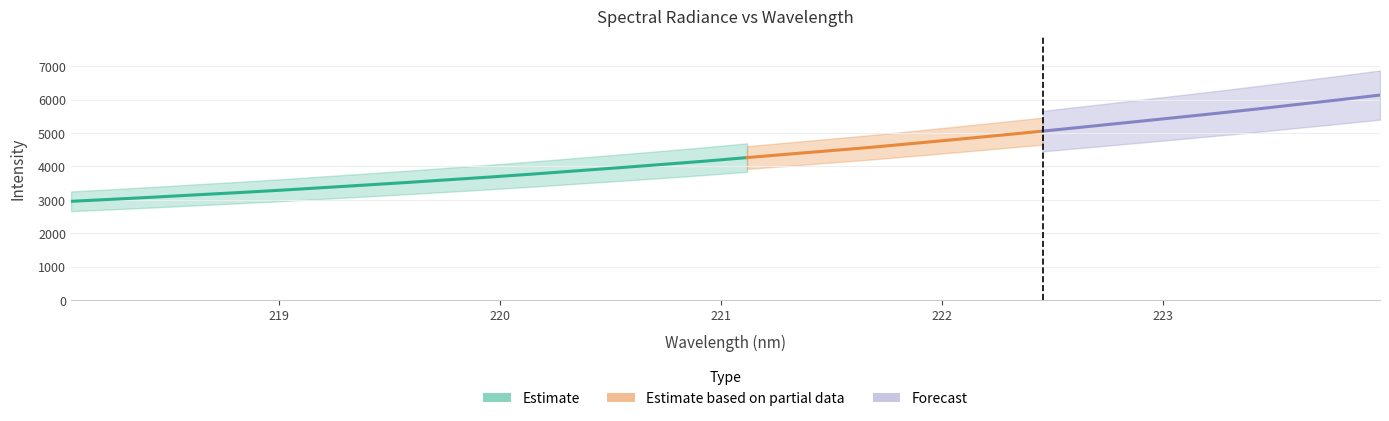

Reading left to right, extract all data points from this chart.

218.0596=2954.2	218.2508=3016.8	218.442=3082.0	218.6332=3151.1	218.8244=3217.8	219.0156=3289.9	219.2067=3367.1	219.3979=3444.3	219.589=3523.0	219.7801=3606.0	219.9712=3689.3	220.1623=3777.1	220.3533=3870.9	220.5444=3963.7	220.7354=4059.9	220.9264=4157.5	221.1174=4264.1	221.3083=4369.5	221.4993=4473.9	221.6902=4579.1	221.8812=4695.3	222.0721=4813.1	222.263=4933.5	222.4538=5056.2	222.6447=5184.4	222.8355=5312.3	223.0264=5442.3	223.2172=5573.1	223.408=5707.8	223.5987=5849.7	223.7895=5990.4	223.9802=6136.8